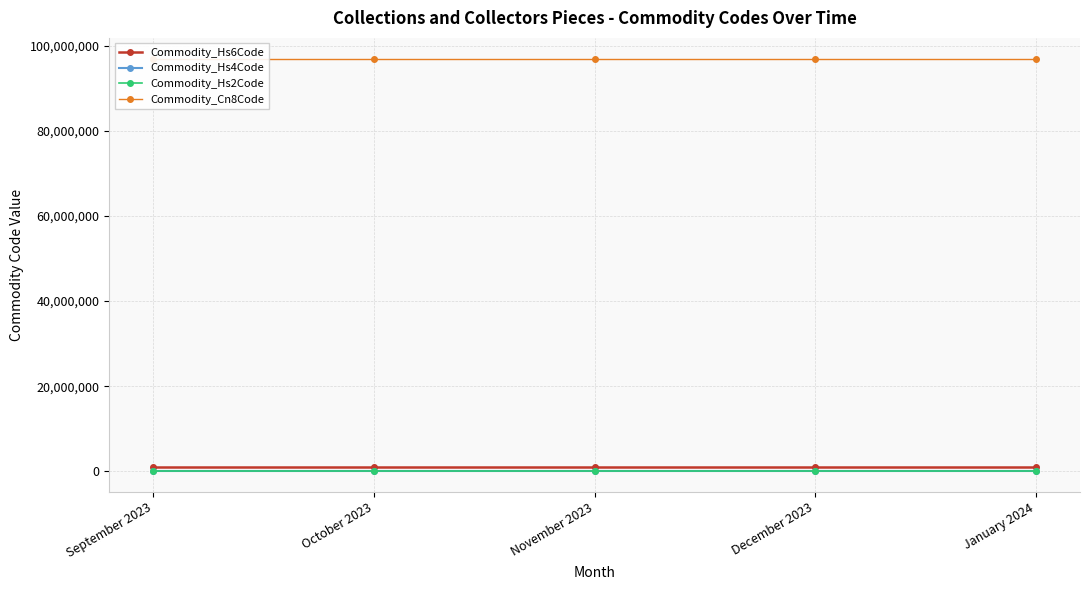

Which series has the widest spread of values?

Commodity_Hs6Code